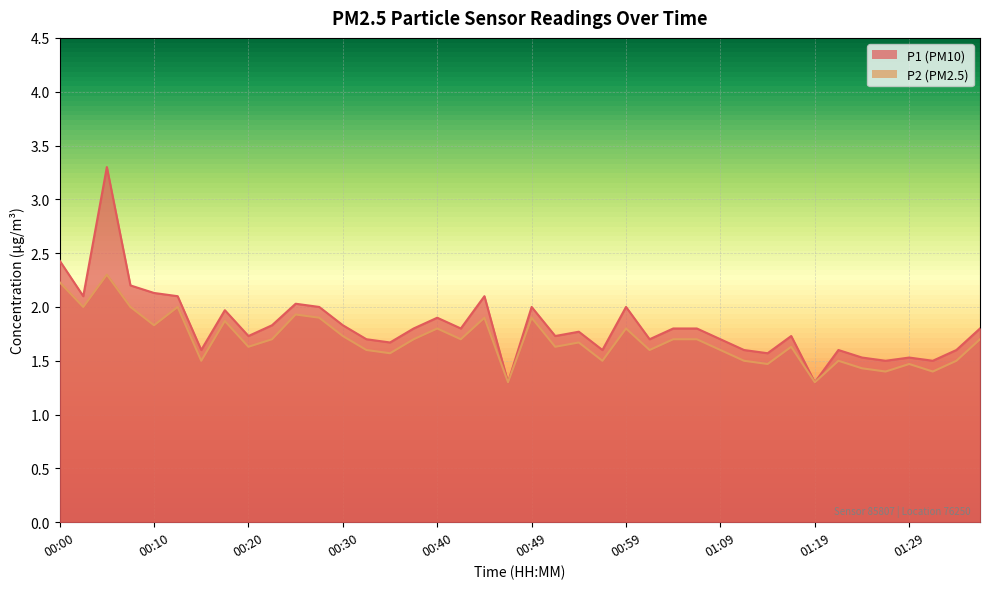

True or false: P1 and P2 cross at least once.

False